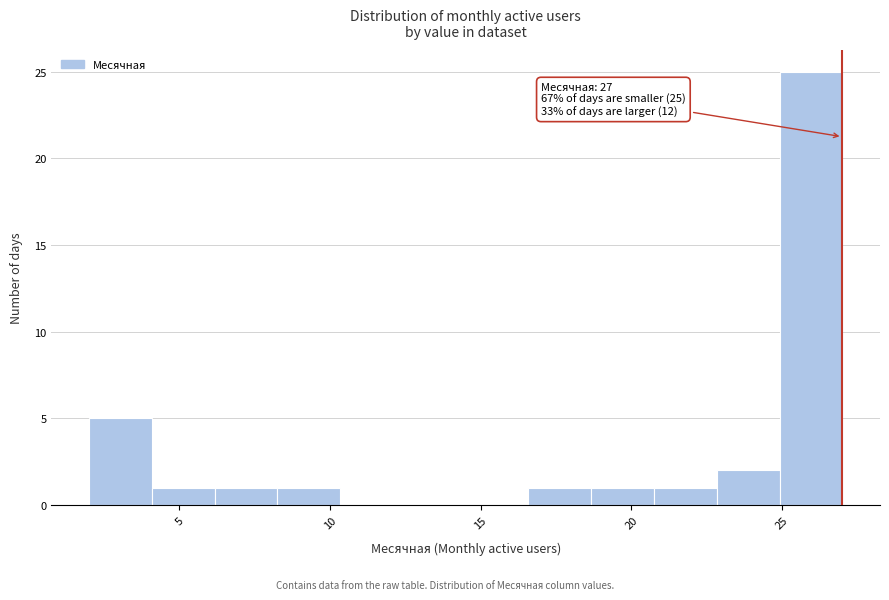

Over which range of the x-axis is the bar tallest?

25.0 to 27.0